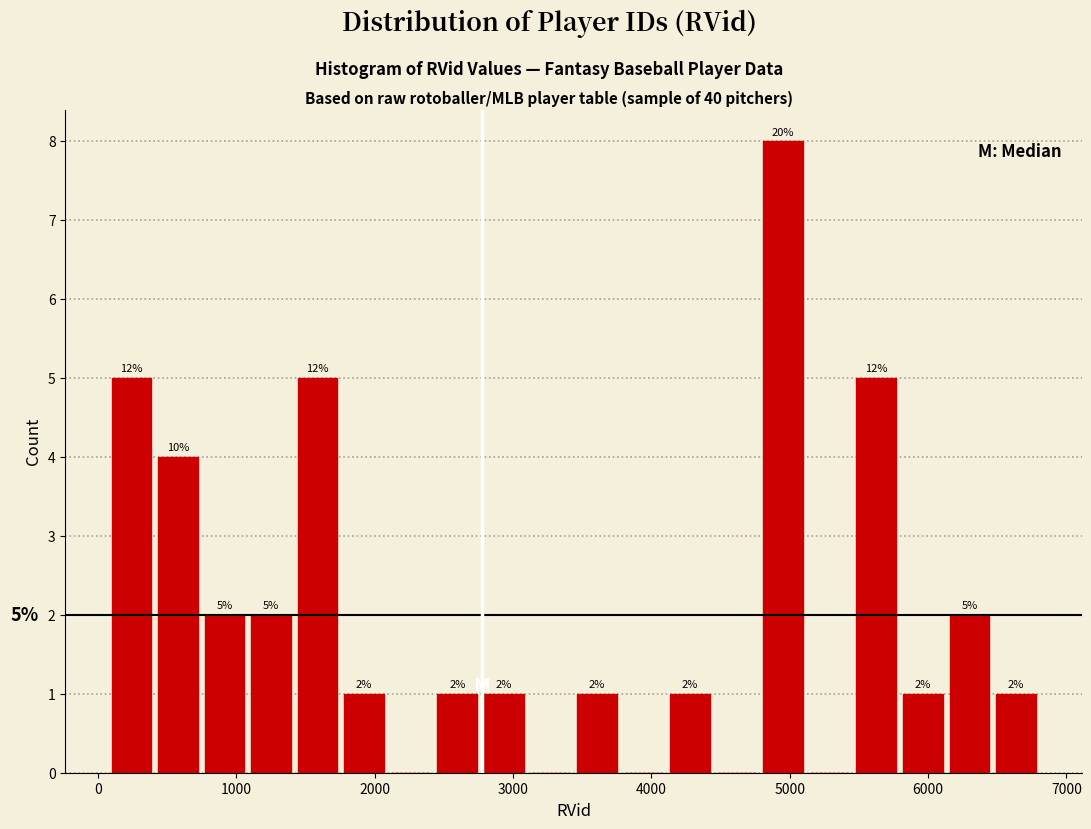

Around what value on the x-axis is the tallest bar? Give the approximate position of its centre, as read against the axis.

5000